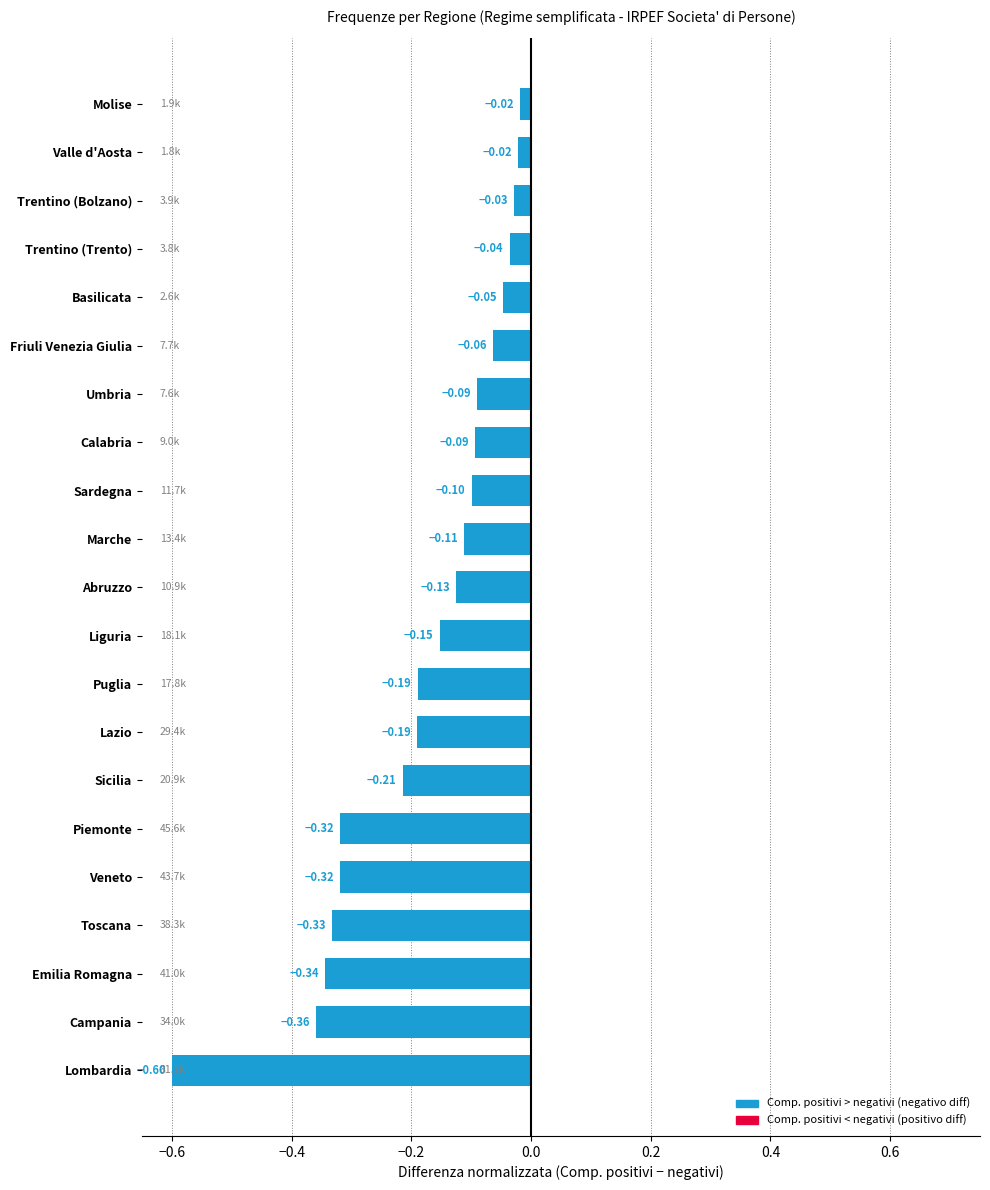

What is the difference between the values at Valle d'Aosta and Toscana?

0.3